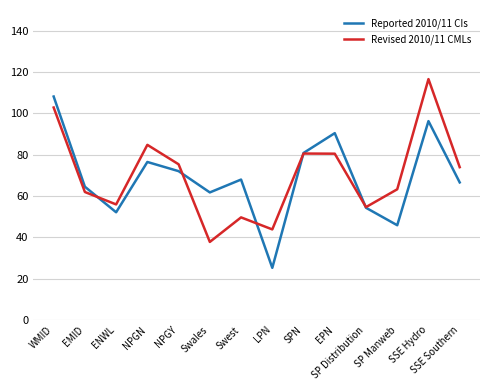

True or false: Reported 2010/11 CIs has a value of 100.0 at NPGN.

False